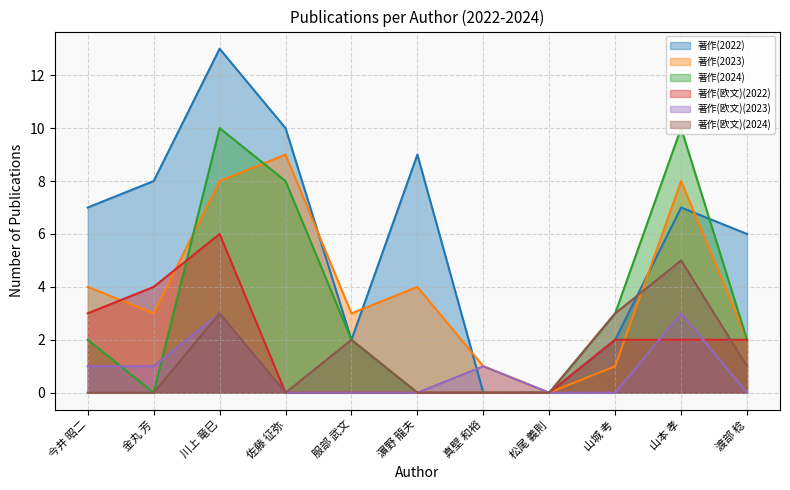

What are all the series names shown in the legend?

著作(2022), 著作(2023), 著作(2024), 著作(欧文)(2022), 著作(欧文)(2023), 著作(欧文)(2024)